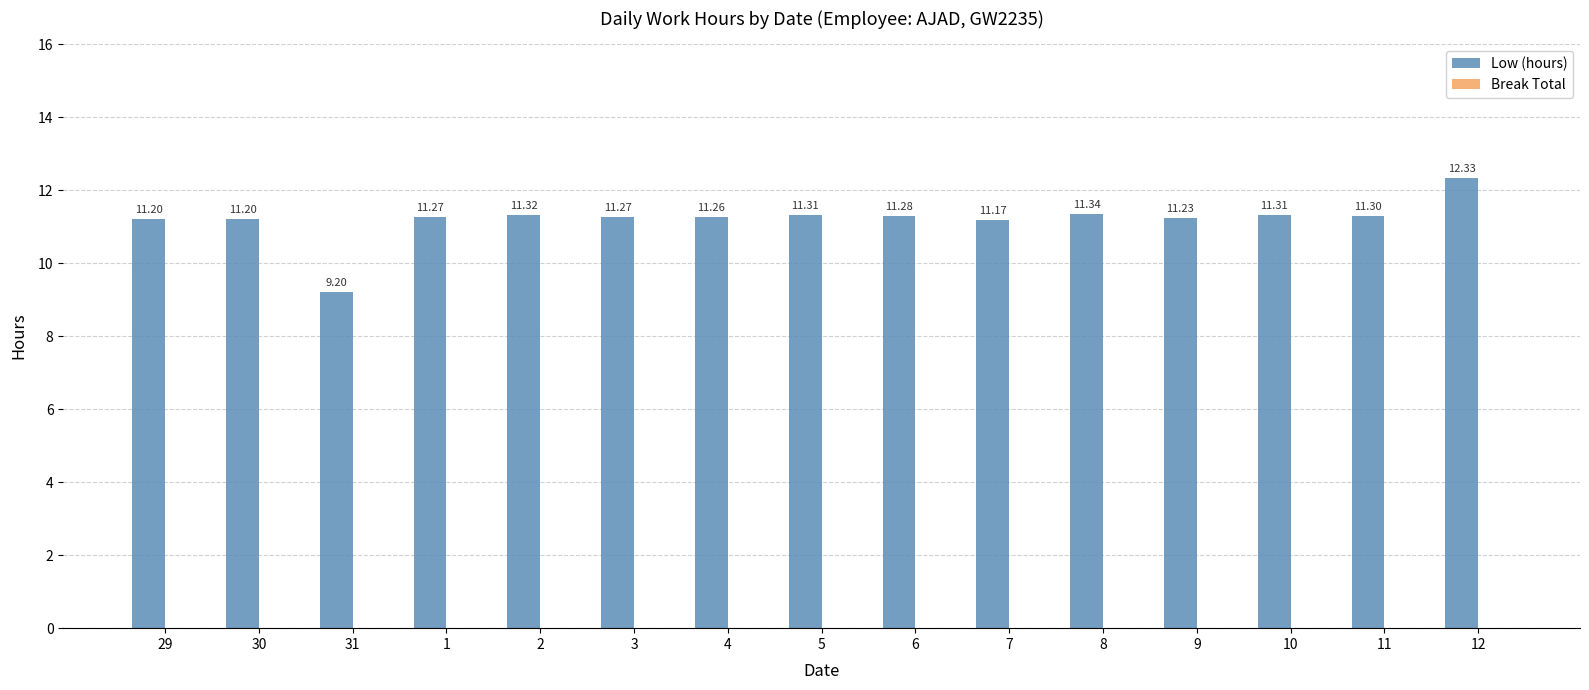

Approximately how many times larger is the value at 5 compared to 8?

1.0